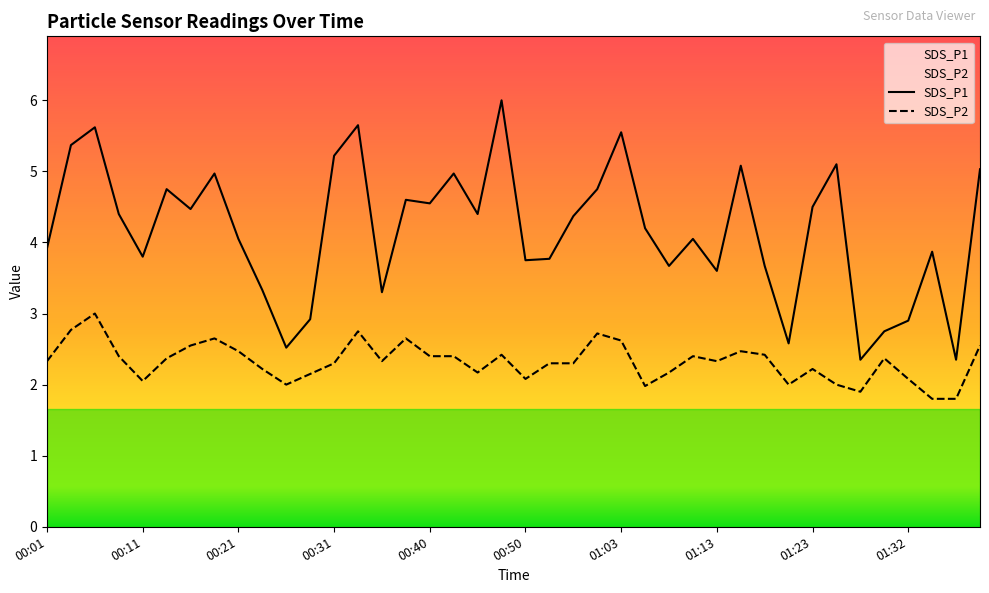

At how many categories does at least one series exceed 3?

33